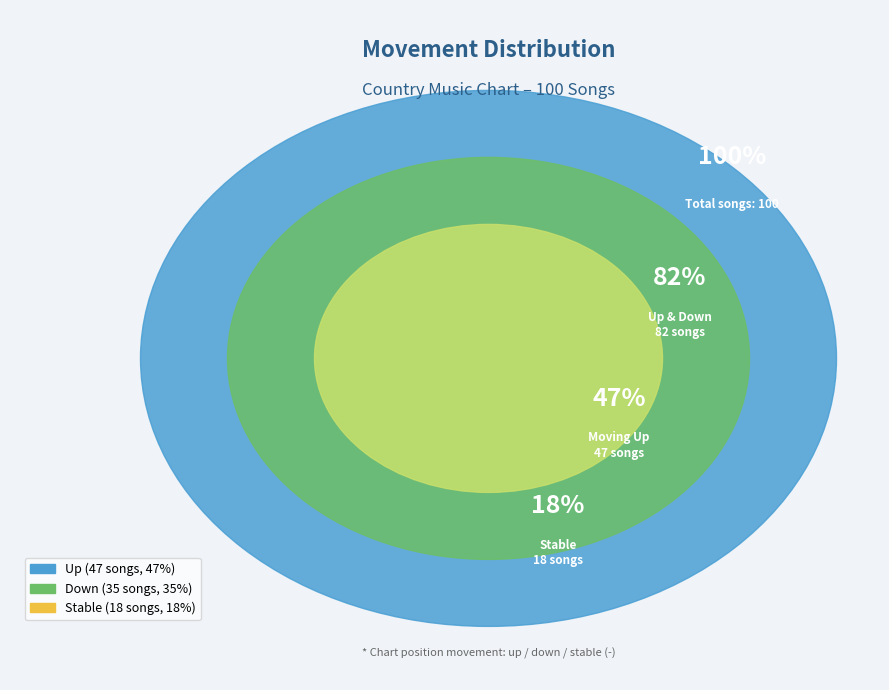

True or false: up accounts for 47% of the total.

True